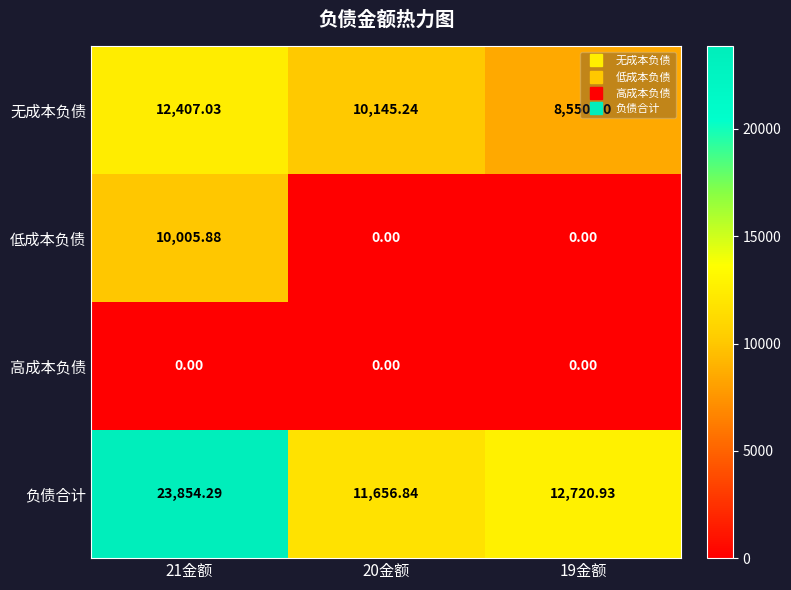

List the series in order of their overall mean, lowest first.

高成本负债, 低成本负债, 无成本负债, 负债合计